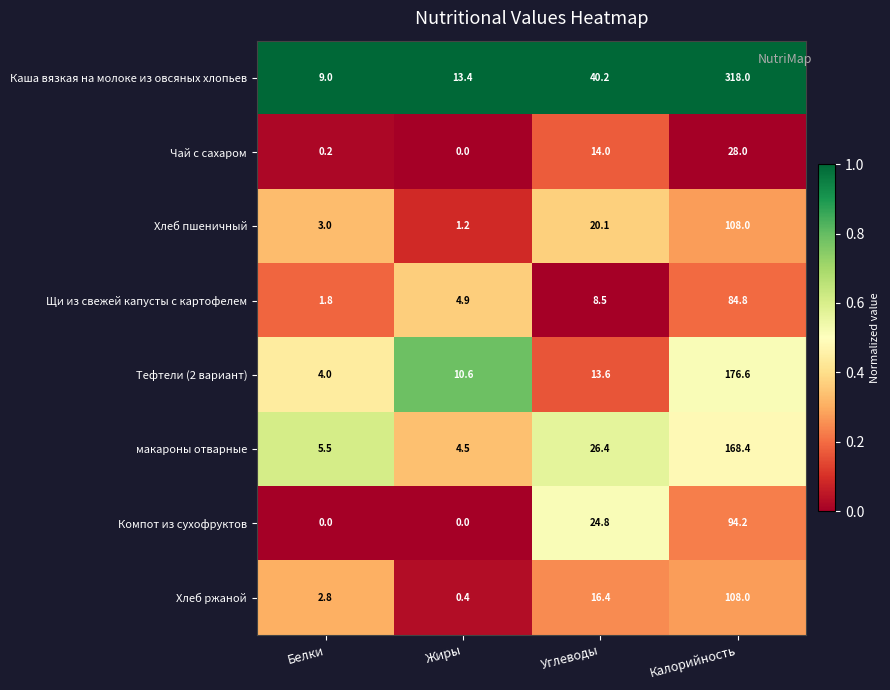

At which category is the sum across all series the highest?

Калорийность